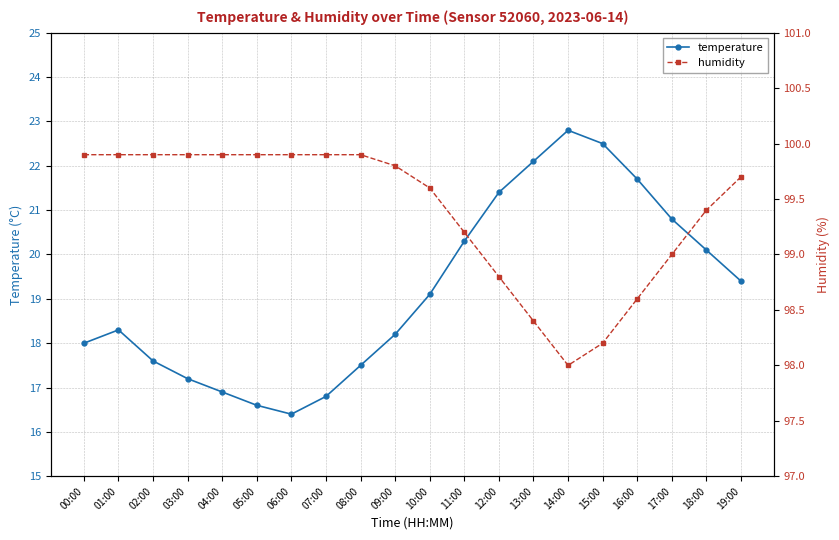

The value of temperature at 12:00 is 37.3. True or false?

False